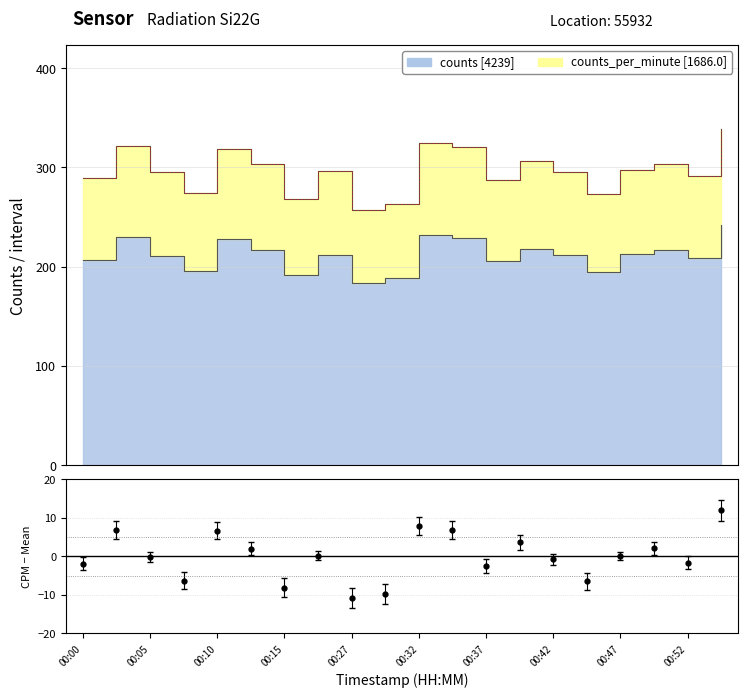

In counts_per_minute, how many points are lower than both neighbors (excluding endpoints)?

6